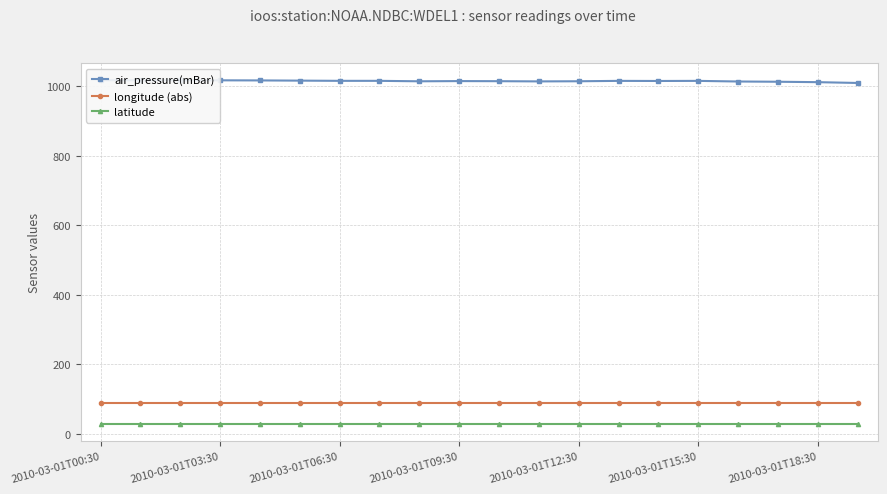

Rank the series by their maximum value, from highest to lowest.

air_pressure(mBar), longitude (abs), latitude